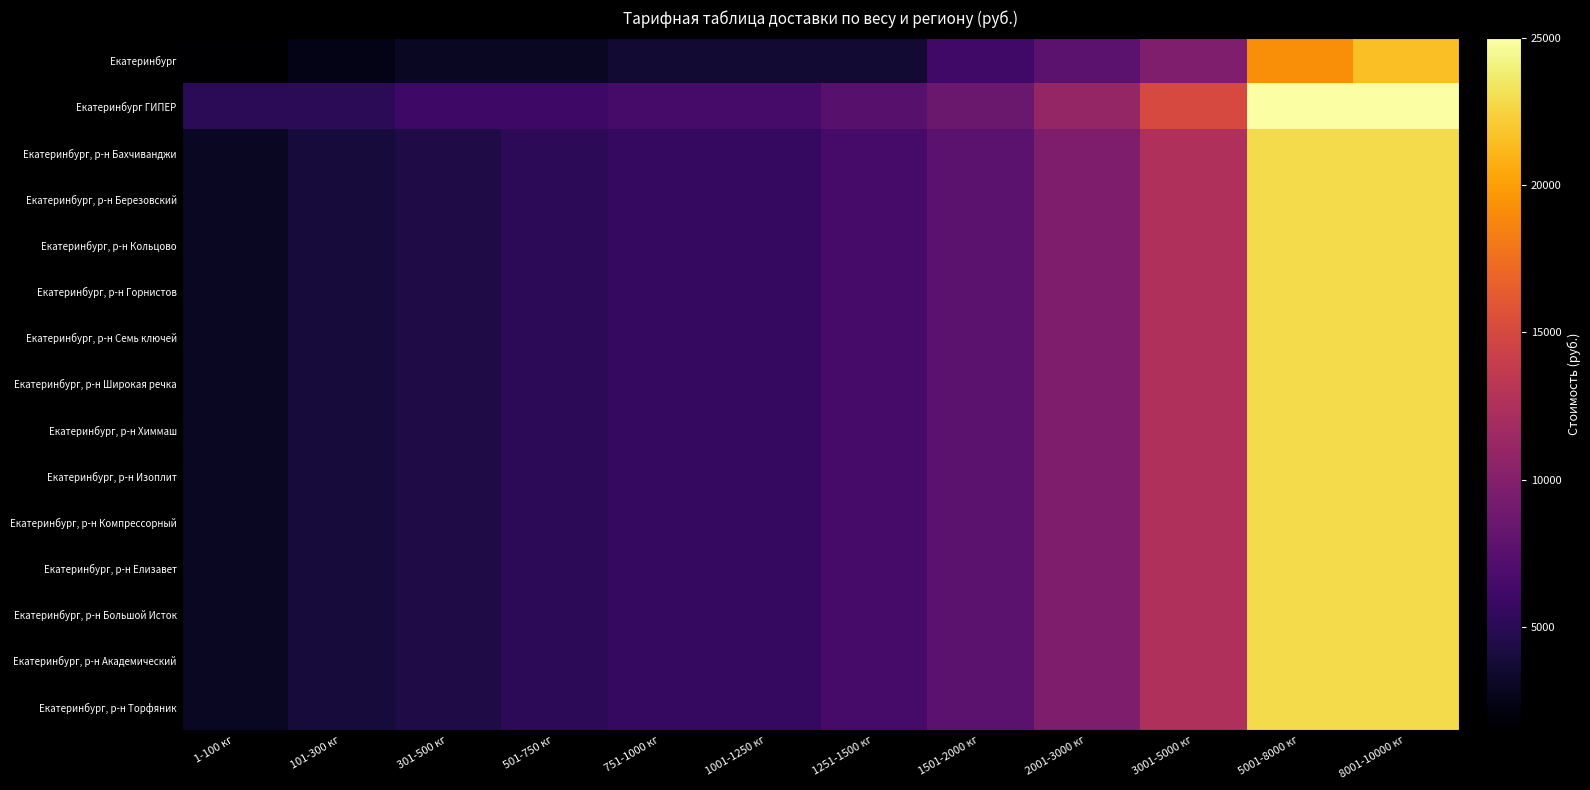

Reading left to right, extract all data points from this chart.

Екатеринбург: 1-100 кг=1500	101-300 кг=2500	301-500 кг=3000	501-750 кг=3000	751-1000 кг=3700	1001-1250 кг=3700	1251-1500 кг=3600	1501-2000 кг=6200	2001-3000 кг=7680	3001-5000 кг=9700	5001-8000 кг=19200	8001-10000 кг=21600
Екатеринбург ГИПЕР: 1-100 кг=5000	101-300 кг=5000	301-500 кг=6000	501-750 кг=6000	751-1000 кг=6500	1001-1250 кг=6500	1251-1500 кг=7500	1501-2000 кг=8500	2001-3000 кг=11000	3001-5000 кг=15000	5001-8000 кг=25000	8001-10000 кг=25000
Екатеринбург, р-н Бахчиванджи: 1-100 кг=3000	101-300 кг=3900	301-500 кг=4400	501-750 кг=5100	751-1000 кг=5500	1001-1250 кг=5500	1251-1500 кг=6500	1501-2000 кг=7700	2001-3000 кг=9600	3001-5000 кг=12500	5001-8000 кг=22800	8001-10000 кг=22800
Екатеринбург, р-н Березовский: 1-100 кг=3000	101-300 кг=3900	301-500 кг=4400	501-750 кг=5100	751-1000 кг=5500	1001-1250 кг=5500	1251-1500 кг=6500	1501-2000 кг=7700	2001-3000 кг=9600	3001-5000 кг=12500	5001-8000 кг=22800	8001-10000 кг=22800
Екатеринбург, р-н Кольцово: 1-100 кг=3000	101-300 кг=3900	301-500 кг=4400	501-750 кг=5100	751-1000 кг=5500	1001-1250 кг=5500	1251-1500 кг=6500	1501-2000 кг=7700	2001-3000 кг=9600	3001-5000 кг=12500	5001-8000 кг=22800	8001-10000 кг=22800
Екатеринбург, р-н Горнистов: 1-100 кг=3000	101-300 кг=3900	301-500 кг=4400	501-750 кг=5100	751-1000 кг=5500	1001-1250 кг=5500	1251-1500 кг=6500	1501-2000 кг=7700	2001-3000 кг=9600	3001-5000 кг=12500	5001-8000 кг=22800	8001-10000 кг=22800
Екатеринбург, р-н Семь ключей: 1-100 кг=3000	101-300 кг=3900	301-500 кг=4400	501-750 кг=5100	751-1000 кг=5500	1001-1250 кг=5500	1251-1500 кг=6500	1501-2000 кг=7700	2001-3000 кг=9600	3001-5000 кг=12500	5001-8000 кг=22800	8001-10000 кг=22800
Екатеринбург, р-н Широкая речка: 1-100 кг=3000	101-300 кг=3900	301-500 кг=4400	501-750 кг=5100	751-1000 кг=5500	1001-1250 кг=5500	1251-1500 кг=6500	1501-2000 кг=7700	2001-3000 кг=9600	3001-5000 кг=12500	5001-8000 кг=22800	8001-10000 кг=22800
Екатеринбург, р-н Химмаш: 1-100 кг=3000	101-300 кг=3900	301-500 кг=4400	501-750 кг=5100	751-1000 кг=5500	1001-1250 кг=5500	1251-1500 кг=6500	1501-2000 кг=7700	2001-3000 кг=9600	3001-5000 кг=12500	5001-8000 кг=22800	8001-10000 кг=22800
Екатеринбург, р-н Изоплит: 1-100 кг=3000	101-300 кг=3900	301-500 кг=4400	501-750 кг=5100	751-1000 кг=5500	1001-1250 кг=5500	1251-1500 кг=6500	1501-2000 кг=7700	2001-3000 кг=9600	3001-5000 кг=12500	5001-8000 кг=22800	8001-10000 кг=22800
Екатеринбург, р-н Компрессорный: 1-100 кг=3000	101-300 кг=3900	301-500 кг=4400	501-750 кг=5100	751-1000 кг=5500	1001-1250 кг=5500	1251-1500 кг=6500	1501-2000 кг=7700	2001-3000 кг=9600	3001-5000 кг=12500	5001-8000 кг=22800	8001-10000 кг=22800
Екатеринбург, р-н Елизавет: 1-100 кг=3000	101-300 кг=3900	301-500 кг=4400	501-750 кг=5100	751-1000 кг=5500	1001-1250 кг=5500	1251-1500 кг=6500	1501-2000 кг=7700	2001-3000 кг=9600	3001-5000 кг=12500	5001-8000 кг=22800	8001-10000 кг=22800
Екатеринбург, р-н Большой Исток: 1-100 кг=3000	101-300 кг=3900	301-500 кг=4400	501-750 кг=5100	751-1000 кг=5500	1001-1250 кг=5500	1251-1500 кг=6500	1501-2000 кг=7700	2001-3000 кг=9600	3001-5000 кг=12500	5001-8000 кг=22800	8001-10000 кг=22800
Екатеринбург, р-н Академический: 1-100 кг=3000	101-300 кг=3900	301-500 кг=4400	501-750 кг=5100	751-1000 кг=5500	1001-1250 кг=5500	1251-1500 кг=6500	1501-2000 кг=7700	2001-3000 кг=9600	3001-5000 кг=12500	5001-8000 кг=22800	8001-10000 кг=22800
Екатеринбург, р-н Торфяник: 1-100 кг=3000	101-300 кг=3900	301-500 кг=4400	501-750 кг=5100	751-1000 кг=5500	1001-1250 кг=5500	1251-1500 кг=6500	1501-2000 кг=7700	2001-3000 кг=9600	3001-5000 кг=12500	5001-8000 кг=22800	8001-10000 кг=22800